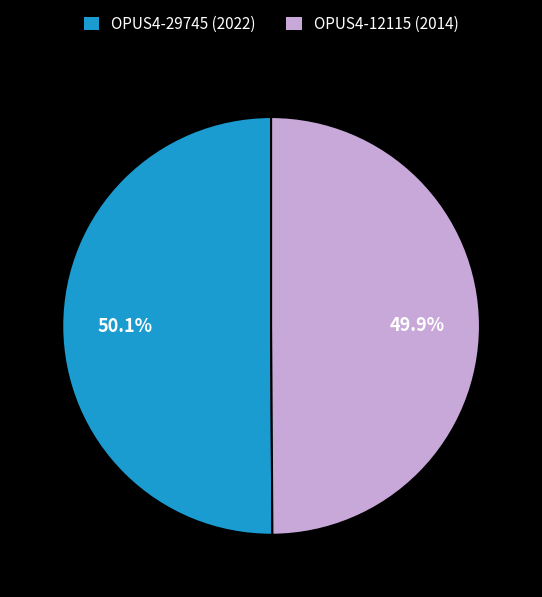

To the nearest percent, what portion does OPUS4-29745 (2022) represent?

50%